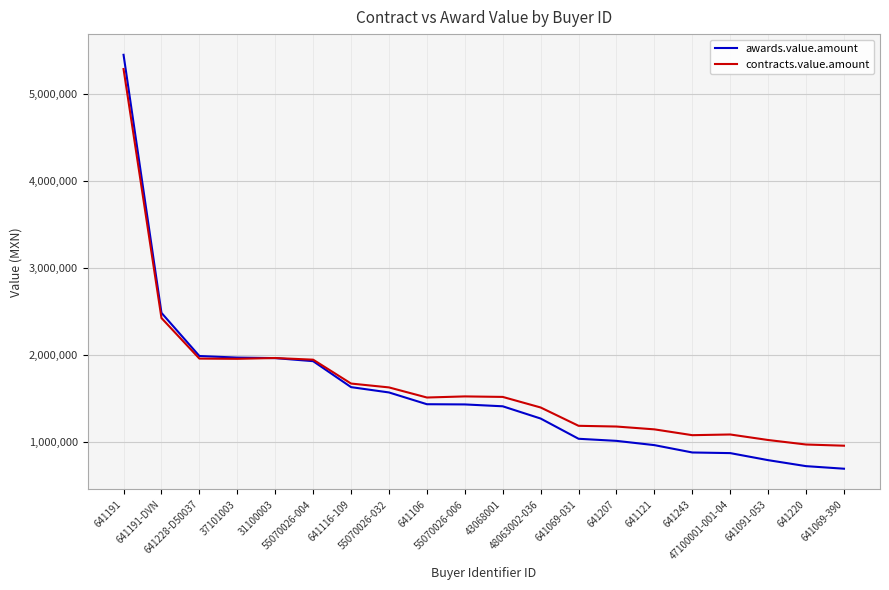

How many intersections are there between contracts.value.amount and awards.value.amount?

1